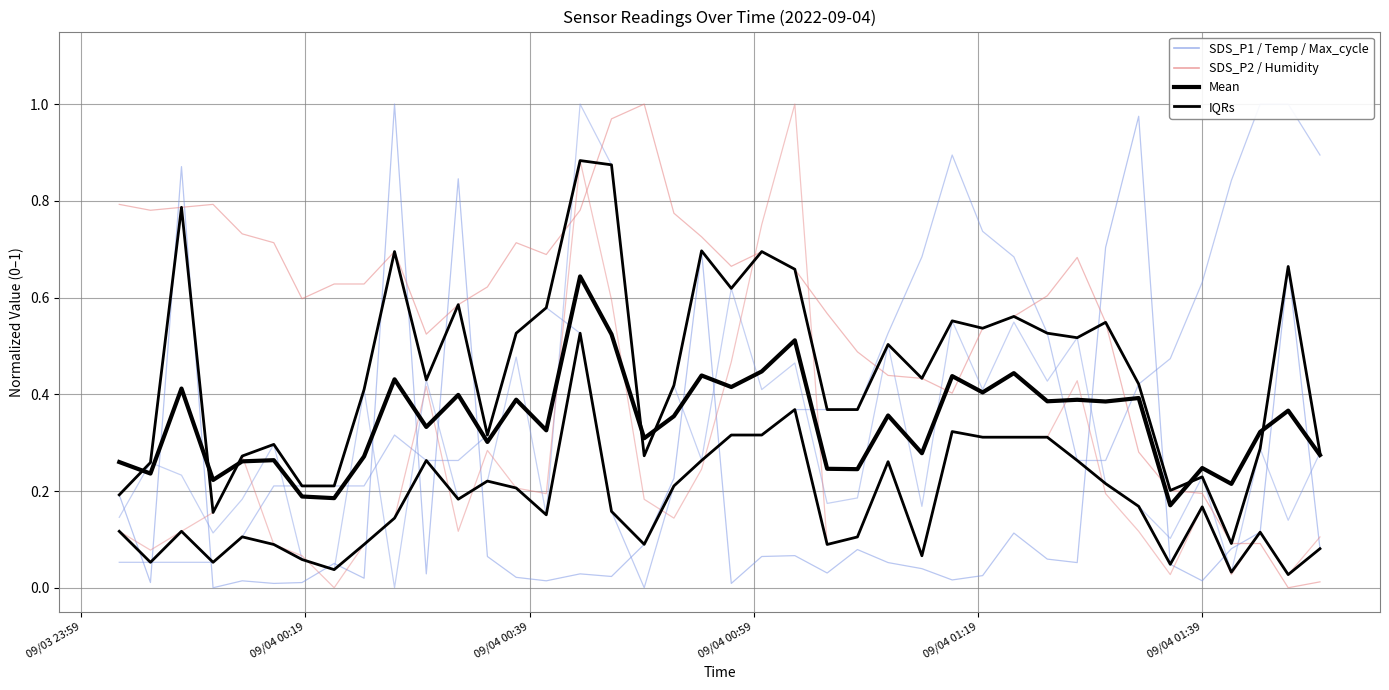

What is the value of the SDS_P1 point at the 36th from the left?

0.2